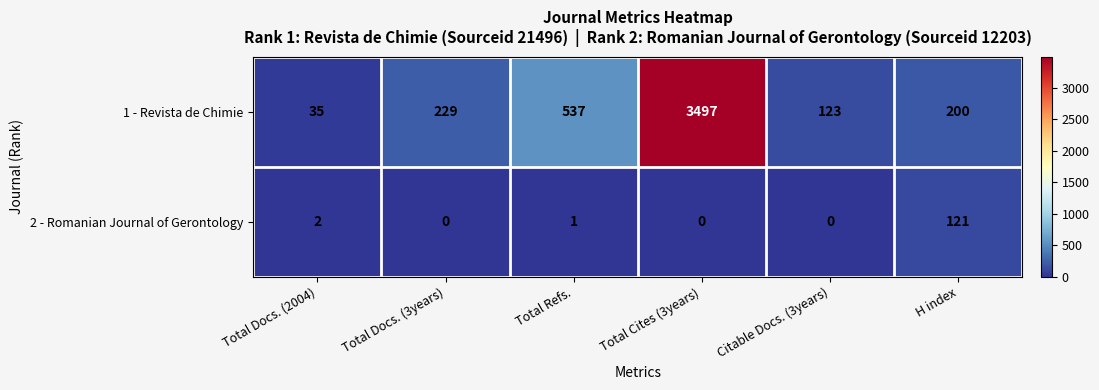

What is the sum of all 1 - Revista de Chimie values?

4621